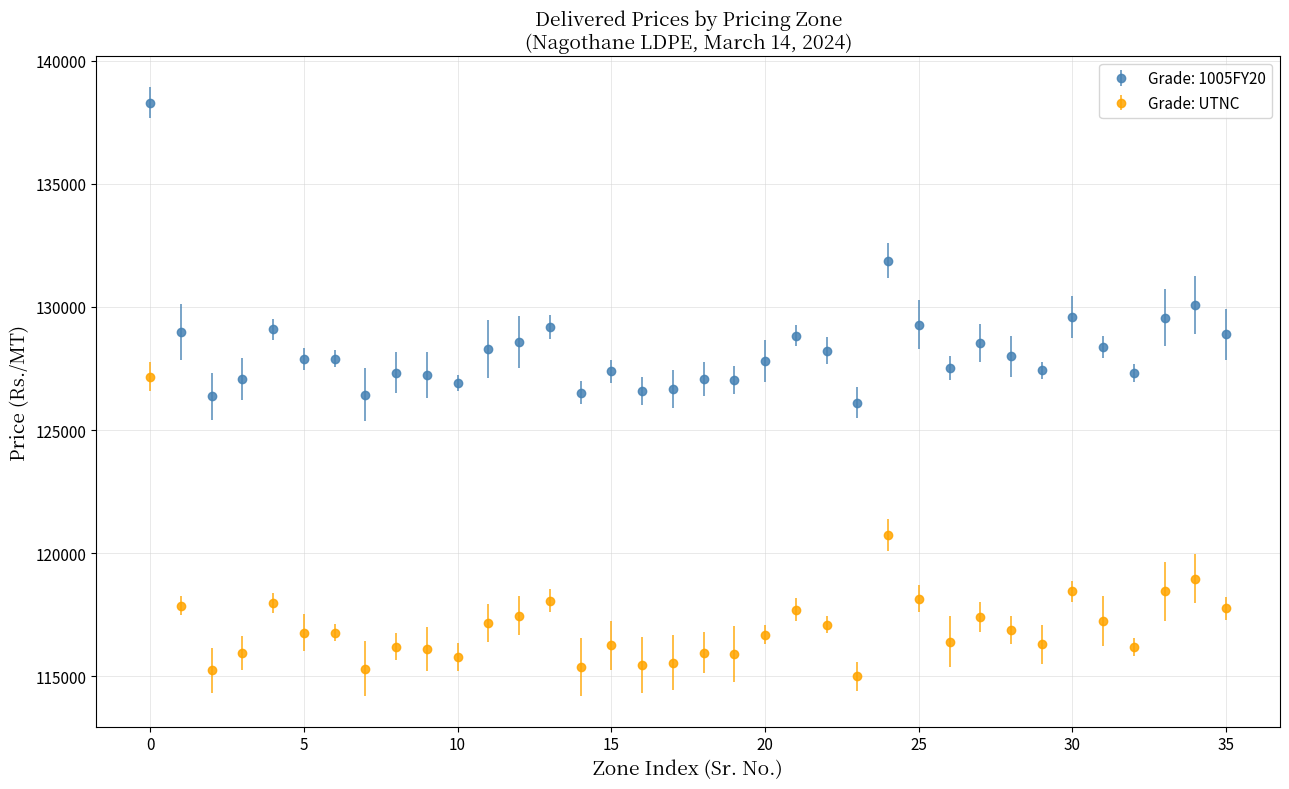

Which series has the largest total across all categories?

Grade: 1005FY20